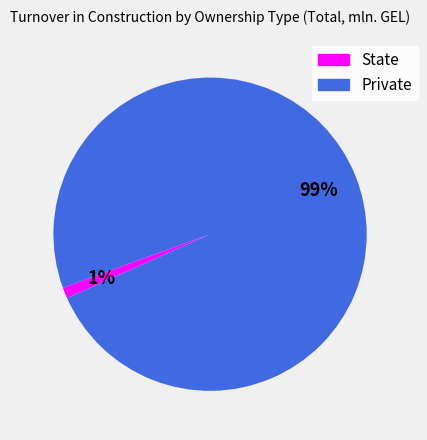

The State slice represents 1% of the pie. True or false?

True